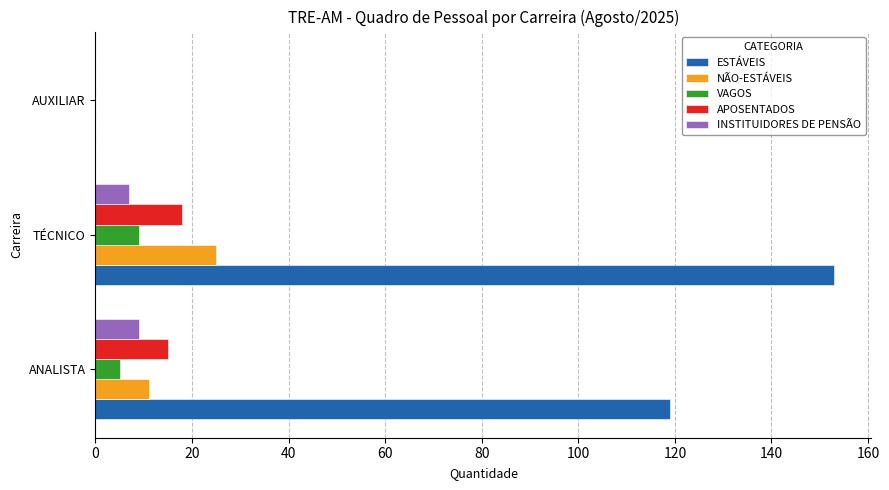

Which series changed the most between ANALISTA and TÉCNICO?

ESTÁVEIS